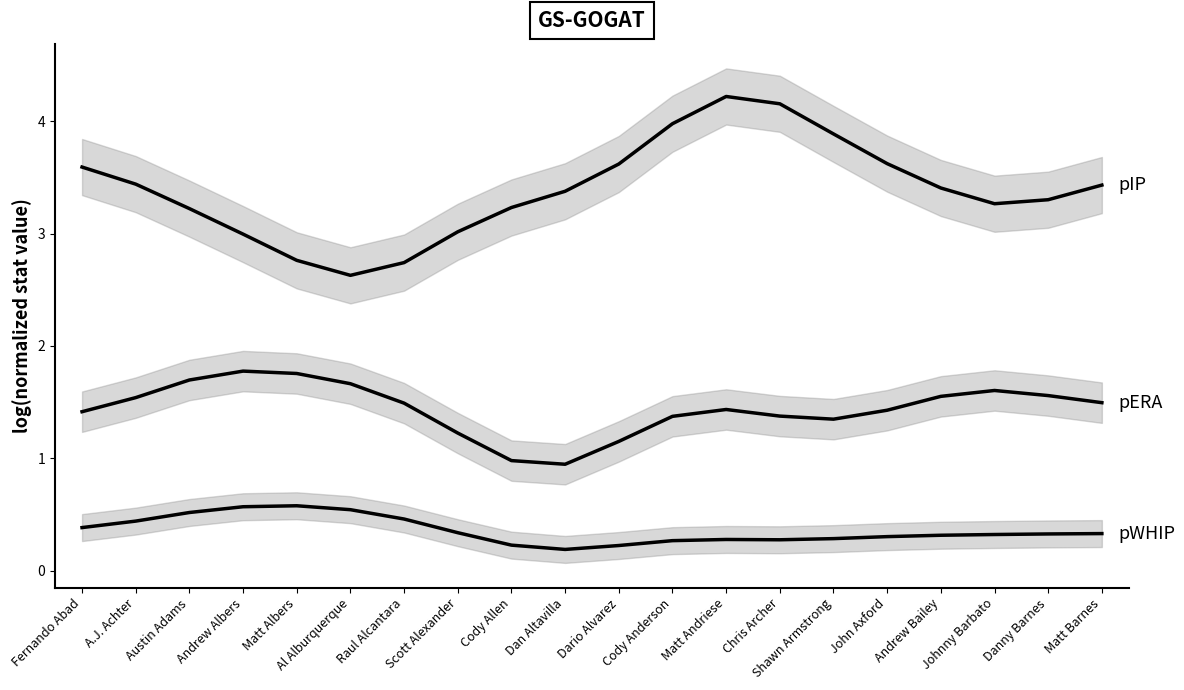

Which category has the lowest value across all series?

Dan Altavilla